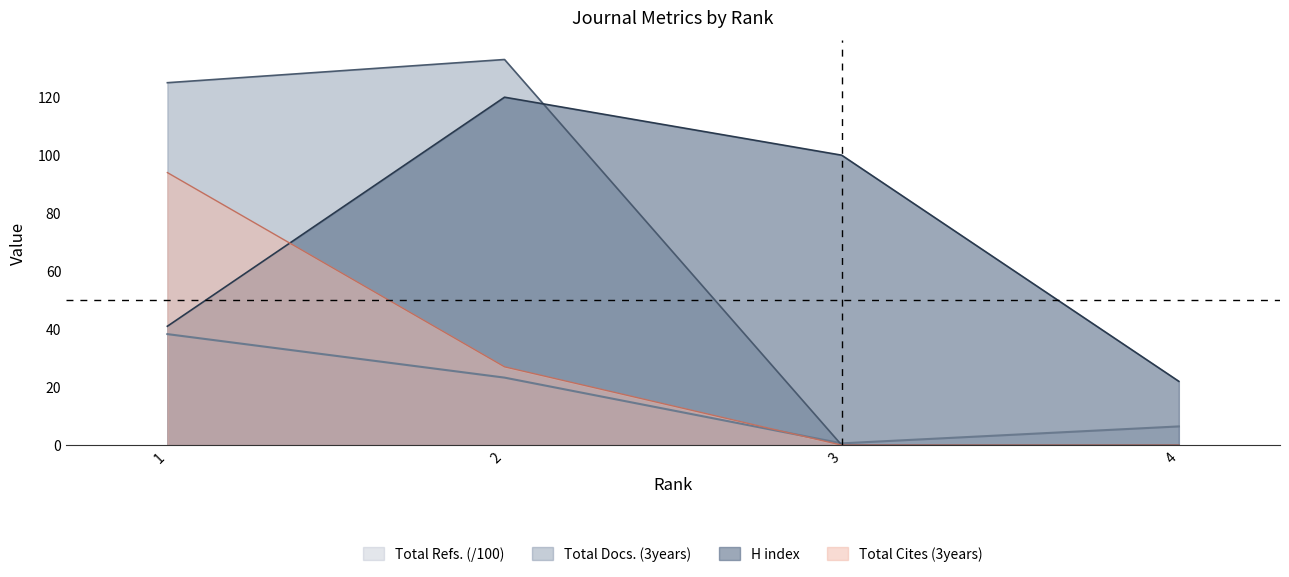

At 2, list the series in order from smallest to largest.

Total Refs. (/100), Total Cites (3years), H index, Total Docs. (3years)